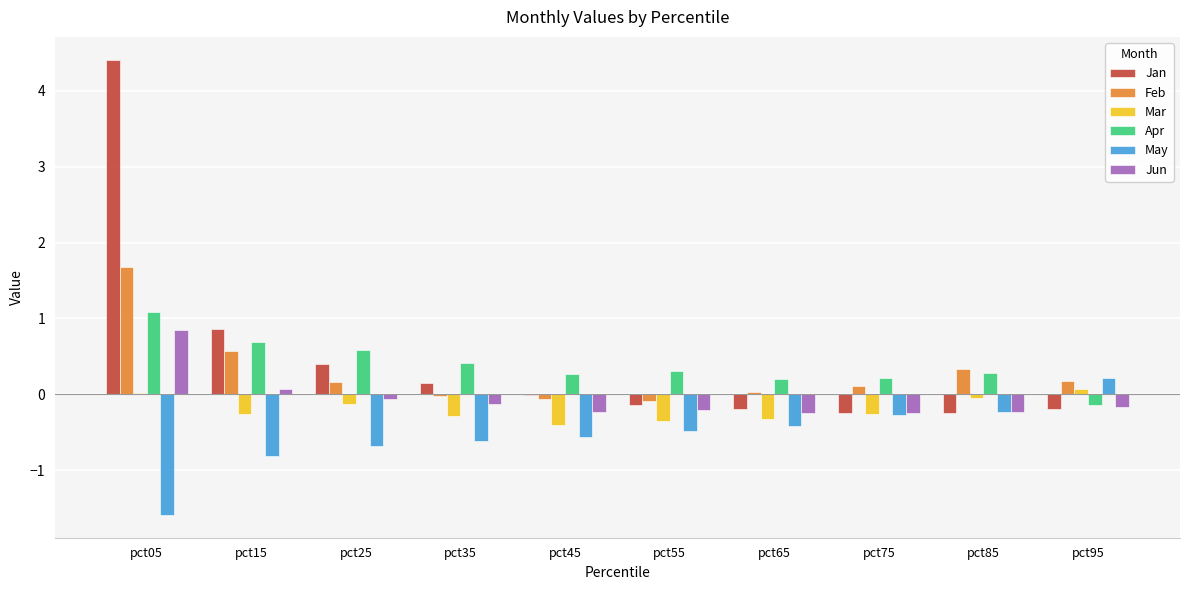

What is the maximum value shown in the chart?

4.4